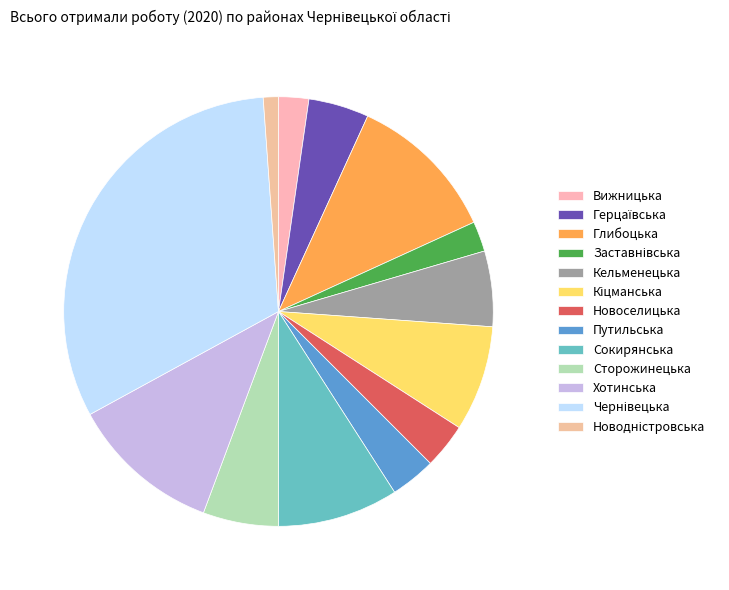

Combined, what portion of the pie is Новодністровська and Вижницька?

3.4%